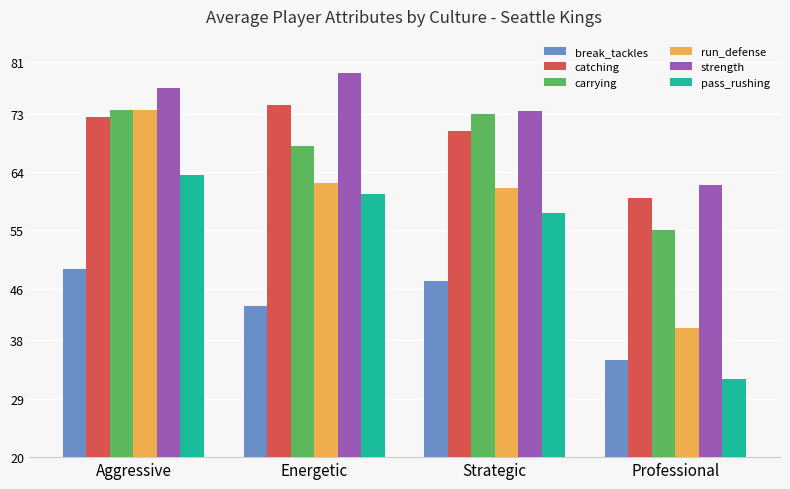

Rank the categories by catching value from lowest to highest.

Professional, Strategic, Aggressive, Energetic